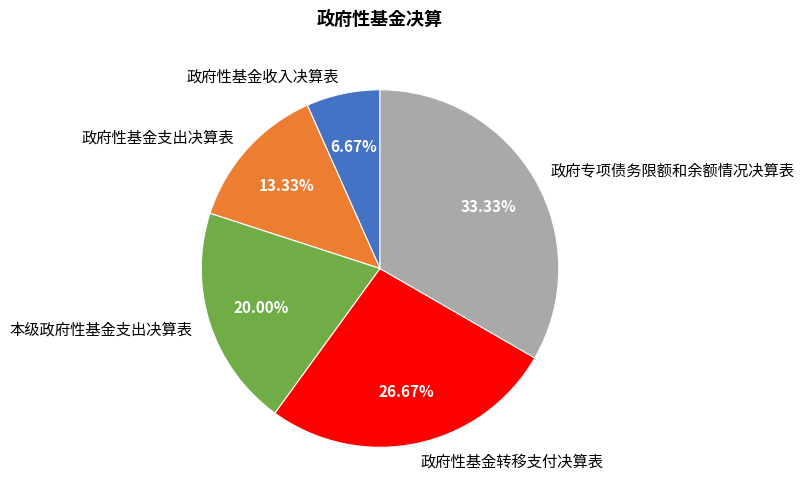

How much of the chart is everything except 政府专项债务限额和余额情况决算表?

66.7%